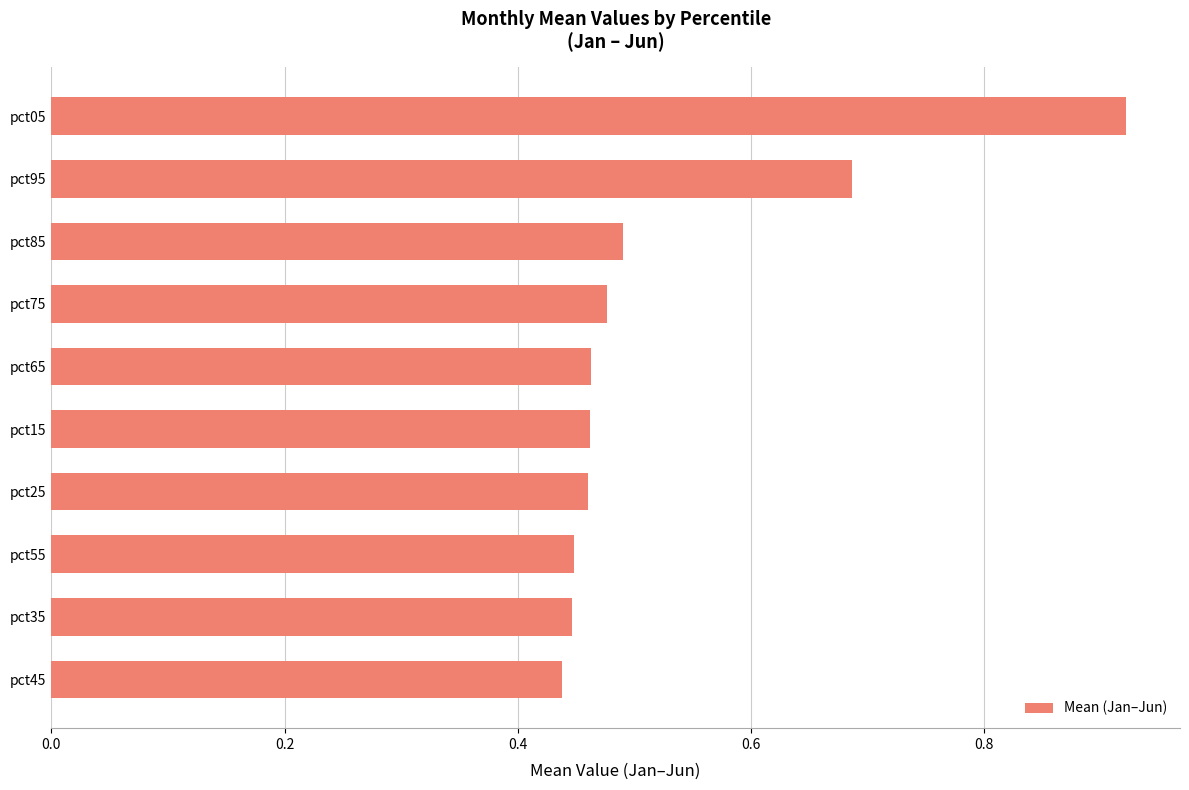

Are the bars horizontal?

Yes